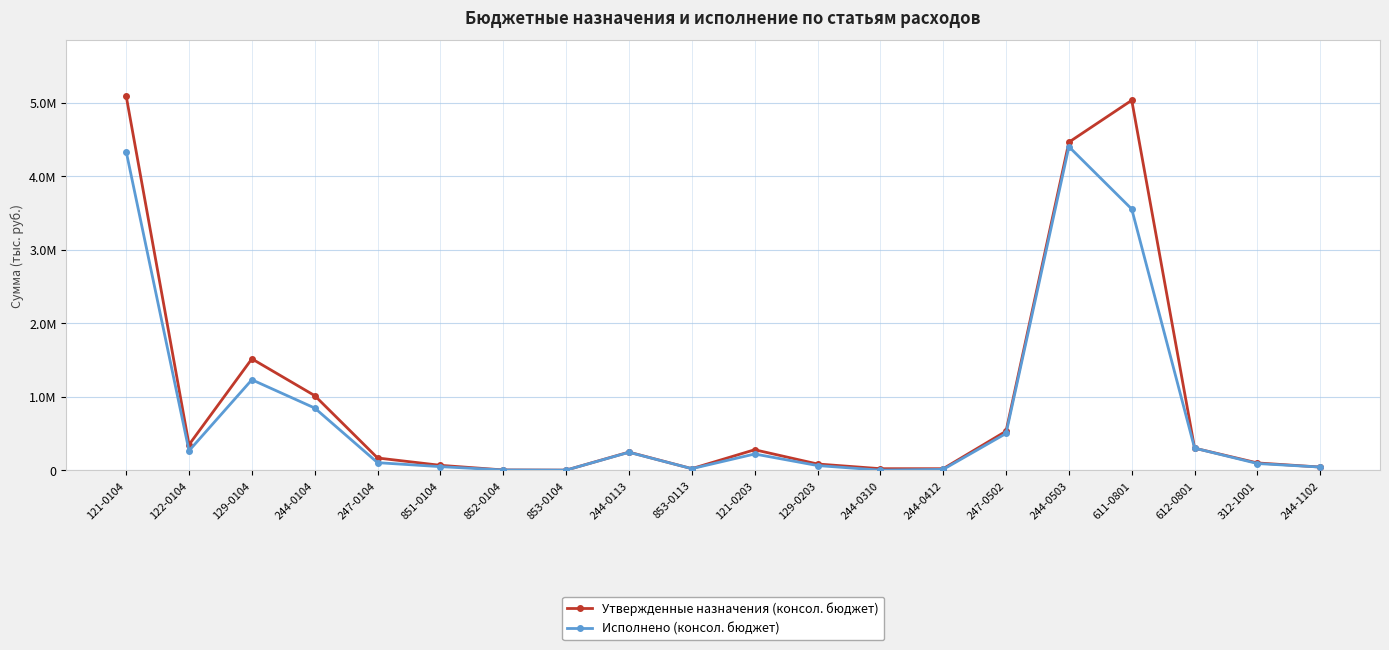

Reading right to left, list all the values displayed in this chart.

Утвержденные назначения (консол. бюджет): 42200.0	98200.0	299300.0	5030300.0	4460300.0	530000.0	20000.0	20000.0	83900.0	277700.0	20500.0	245200.0	400.0	2900.0	65800.0	165800.0	1013600.0	1514100.0	345900.0	5089100.0
Исполнено (консол. бюджет): 42200.0	90003.9	299300.0	3550704.0	4399231.7	499072.8	10500.0	0.0	62795.5	219941.6	20250.0	243040.0	329.4	2445.0	47831.0	101948.6	844823.2	1229697.6	263779.6	4333492.3